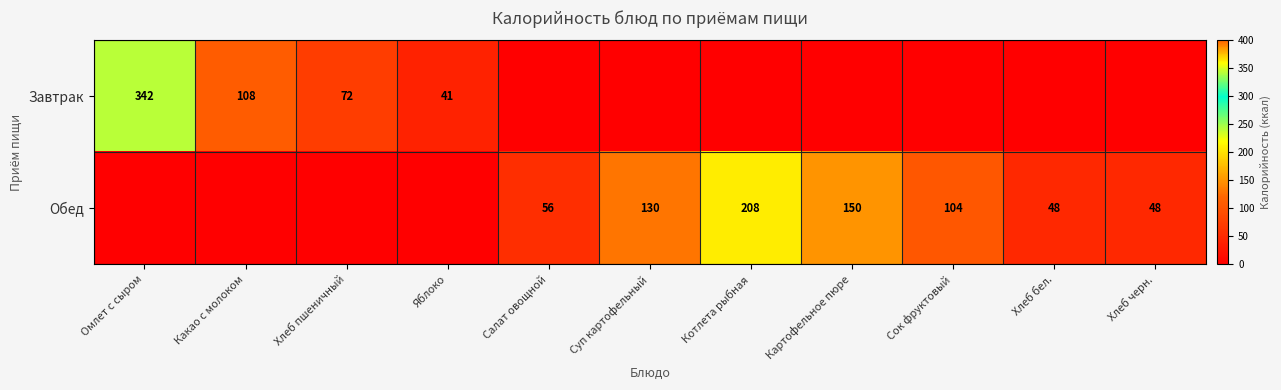

The Обед series shows 48 at Хлеб черн.. True or false?

True